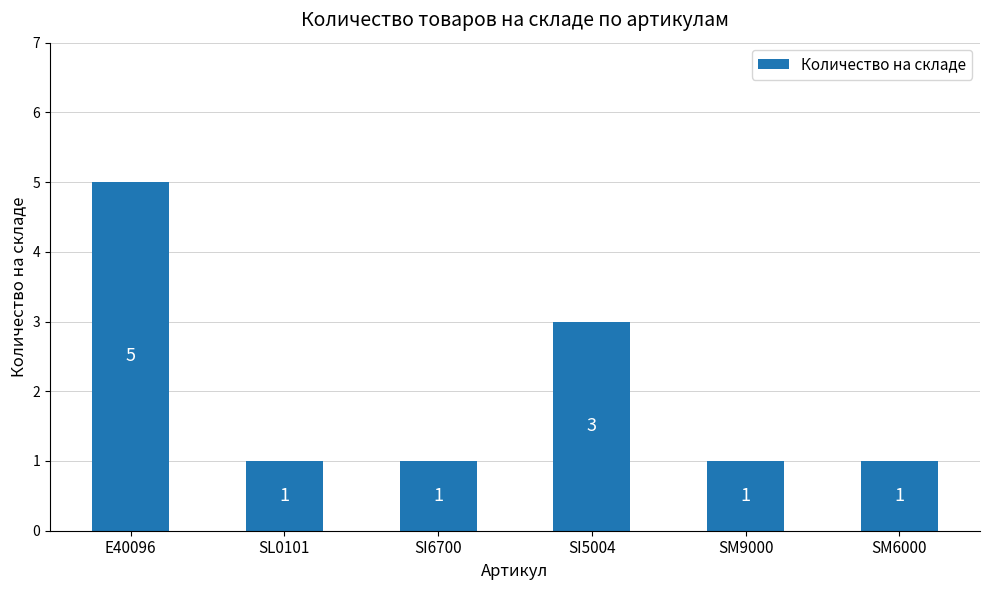

What is the difference between the maximum and minimum values?

4